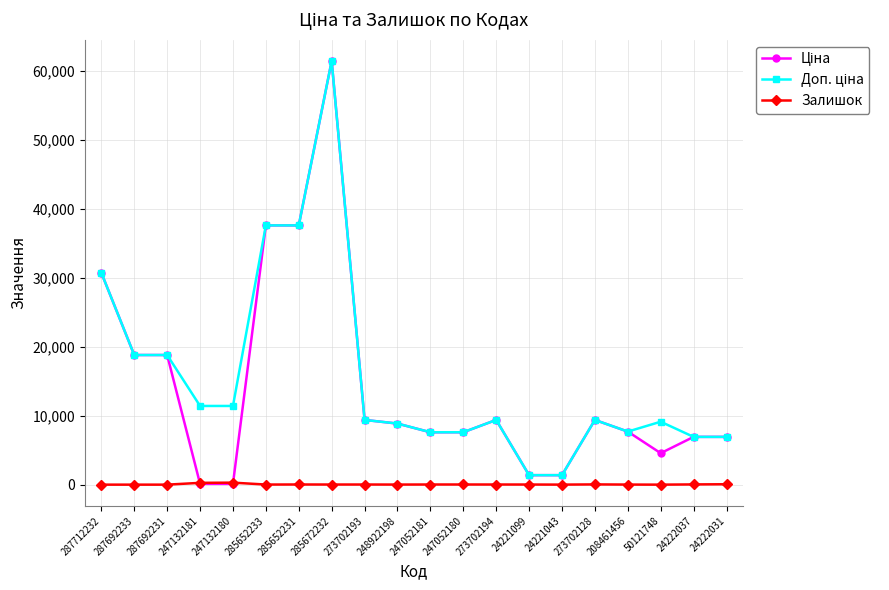

The Залишок series shows 4.0 at 24221043. True or false?

True